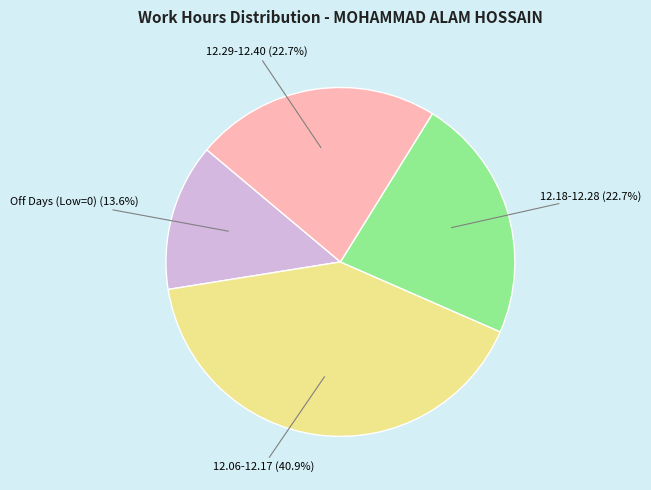

What is the ratio of the value at 12.29-12.40 to the value at Off Days (Low=0)?

1.7